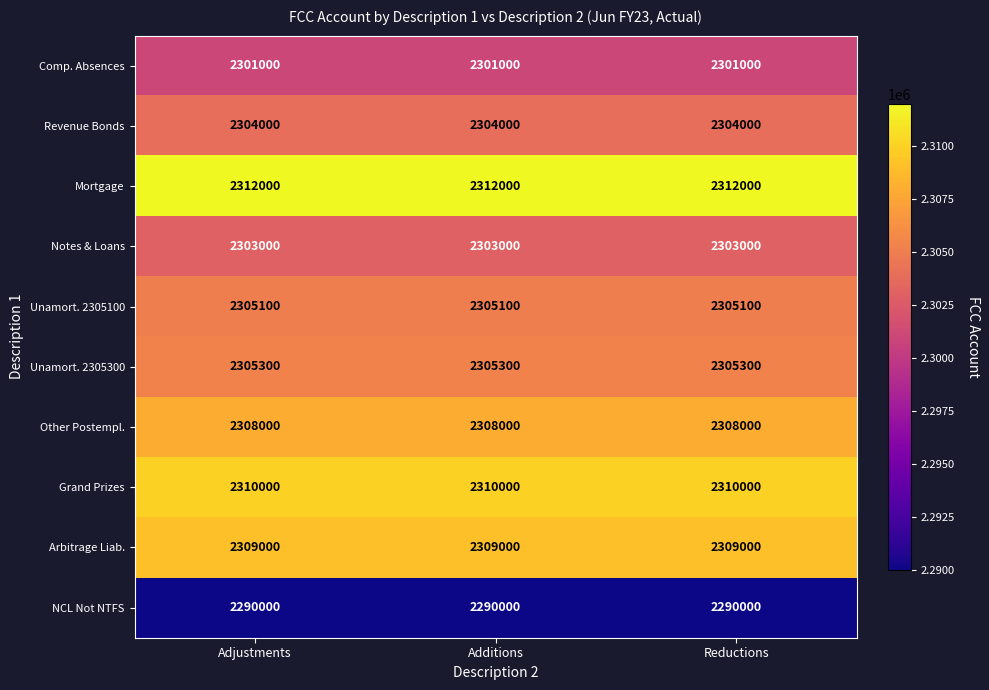

What is the sum of all NCL Not NTFS values?

6870000